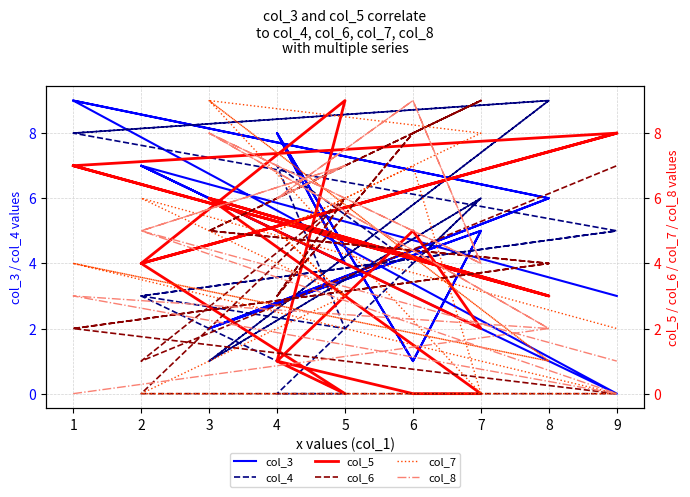

What is the total value across all series at 4?

23